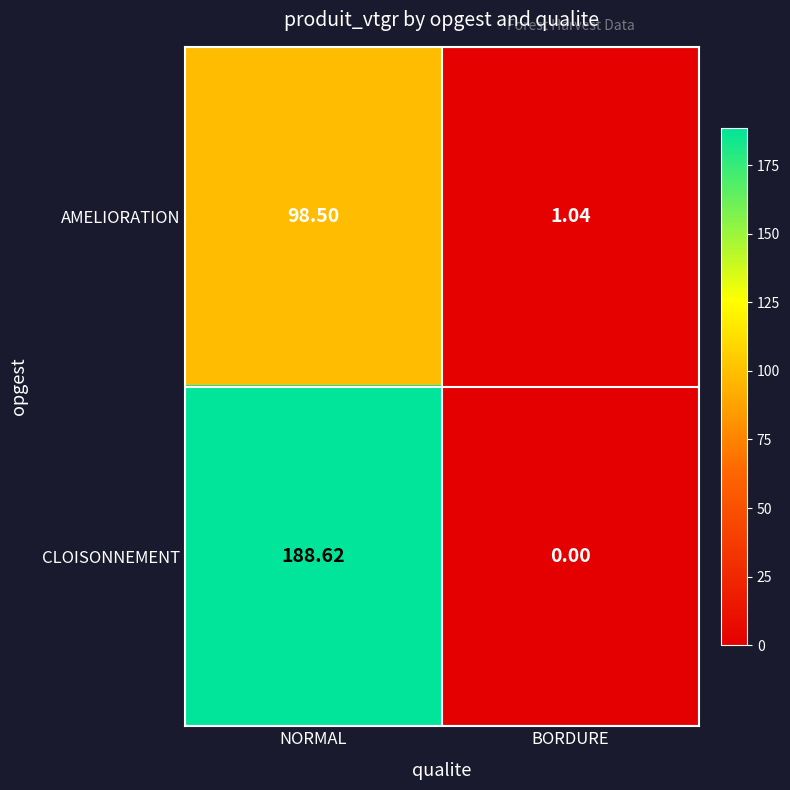

Count the number of data series in this chart.

2